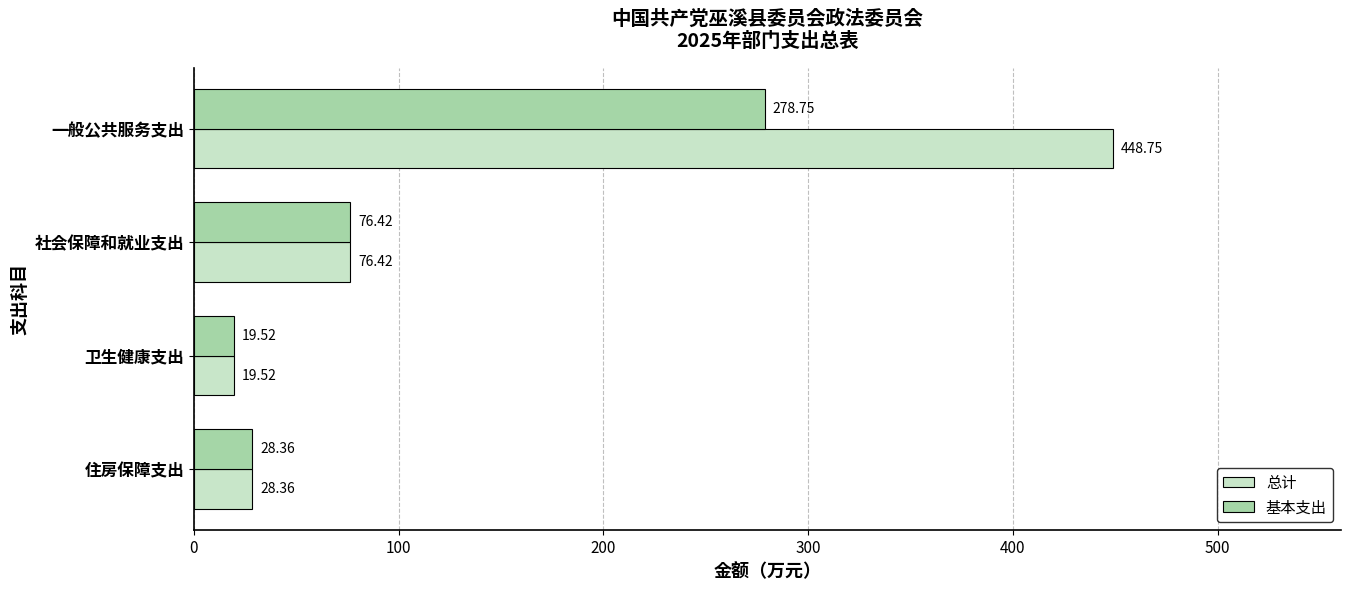

Which series has the largest range (max minus min)?

总计